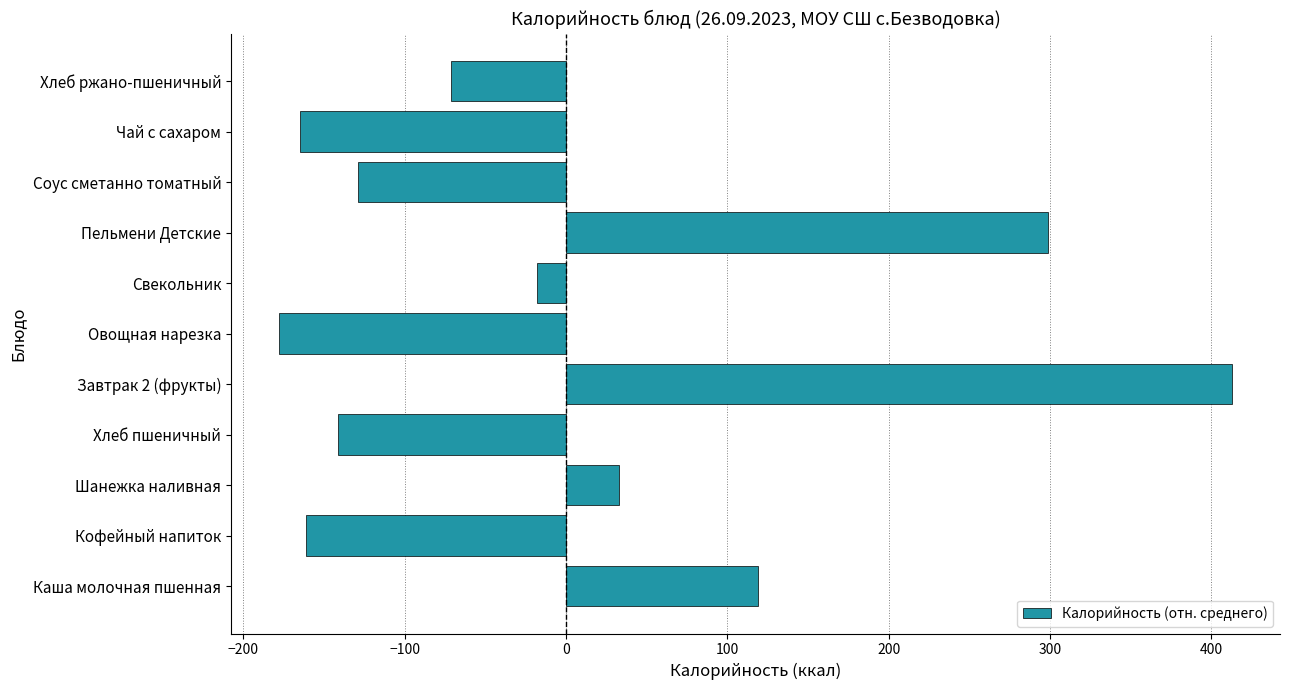

Is it true that the value at Завтрак 2 (фрукты) is 272.2?

False